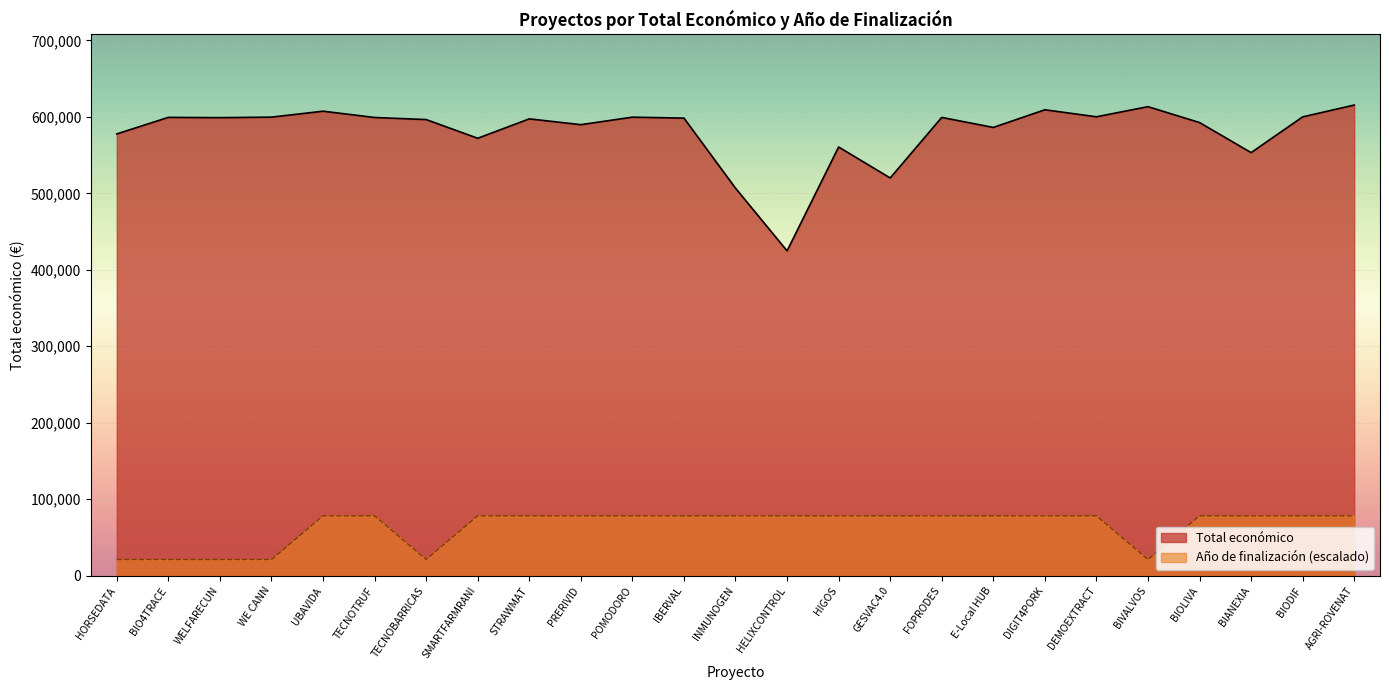

In Año de finalización, how many points are lower than both neighbors (excluding endpoints)?

2